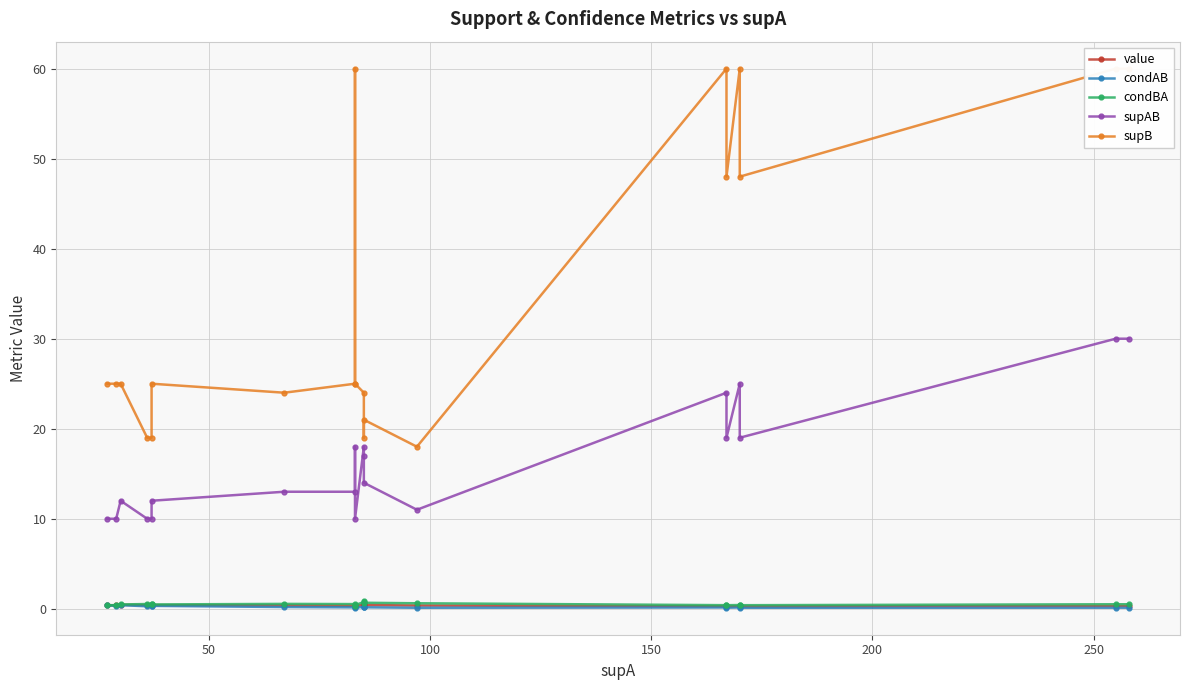

Is the value of value at 50 greater than the value of supB at 8?

No